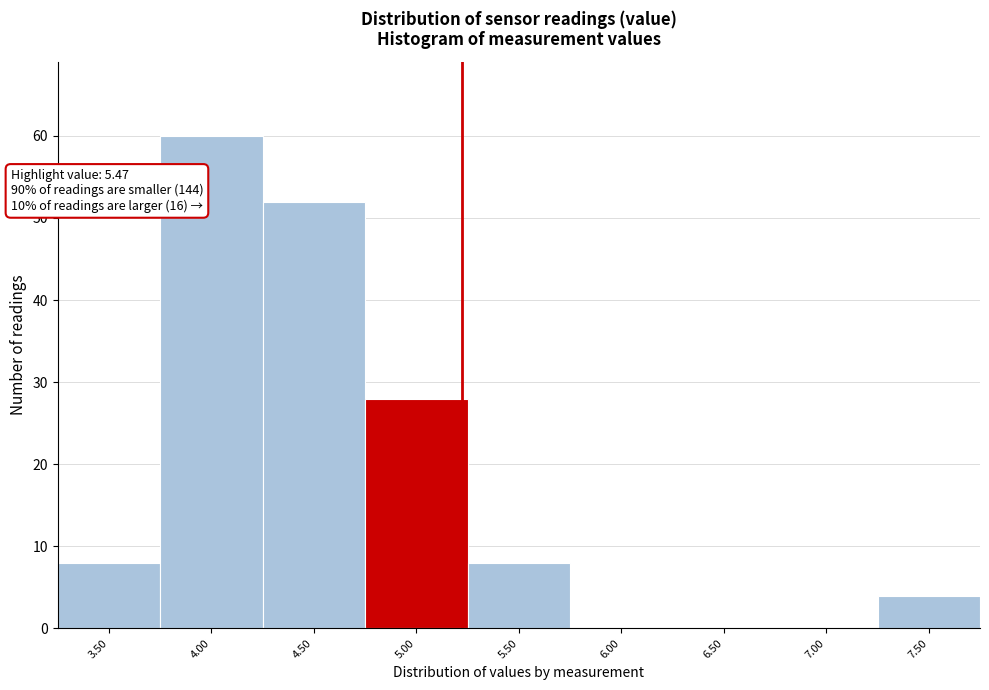

Reading right to left, extract all data points from this chart.

7.50=4	7.00=0	6.50=0	6.00=0	5.50=8	5.00=28	4.50=52	4.00=60	3.50=8